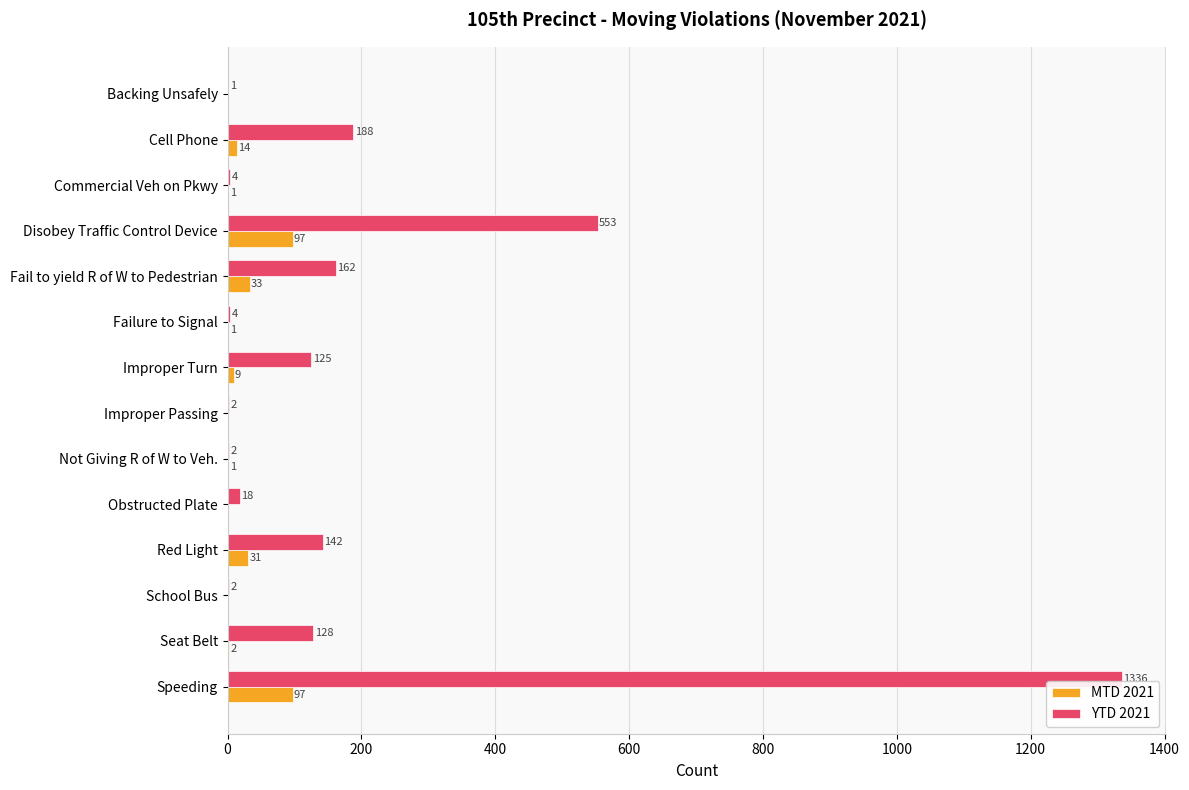

Which label corresponds to the largest value in the chart?

Speeding